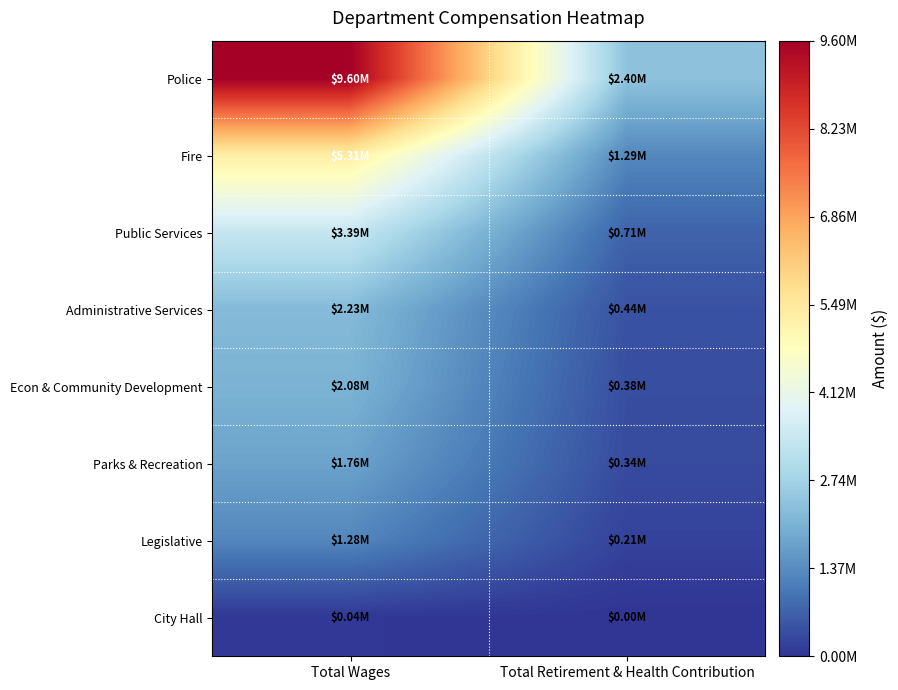

At which category is the sum across all series the highest?

Total Wages